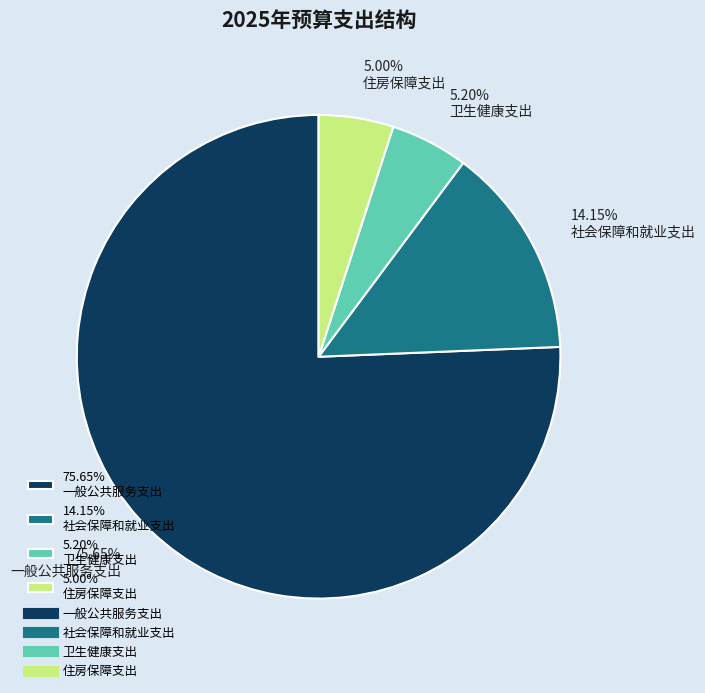

What is the ratio of the value at 5.20% 卫生健康支出 to the value at 14.15% 社会保障和就业支出?

0.4